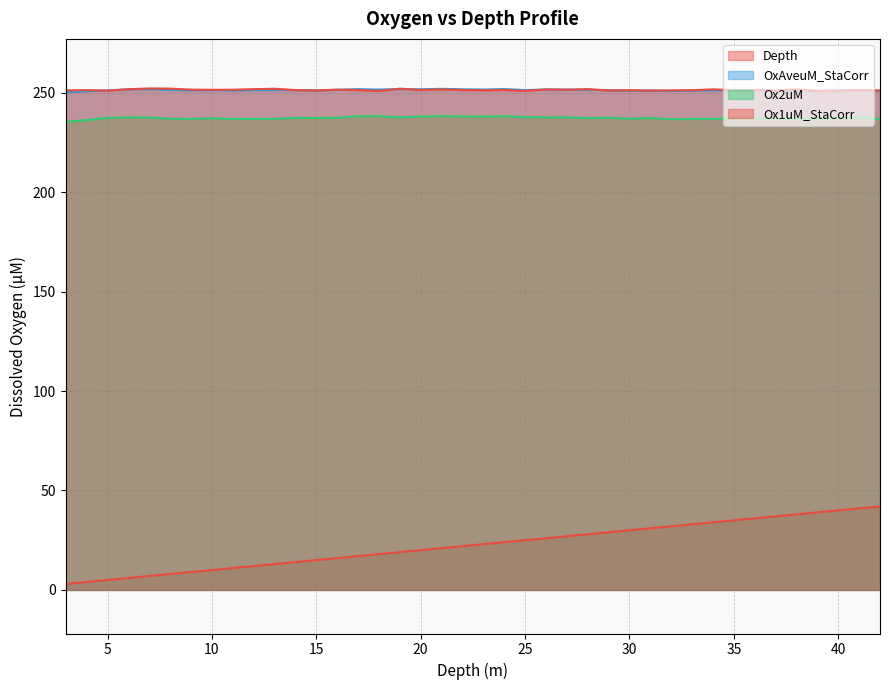

Which series has the widest spread of values?

Depth